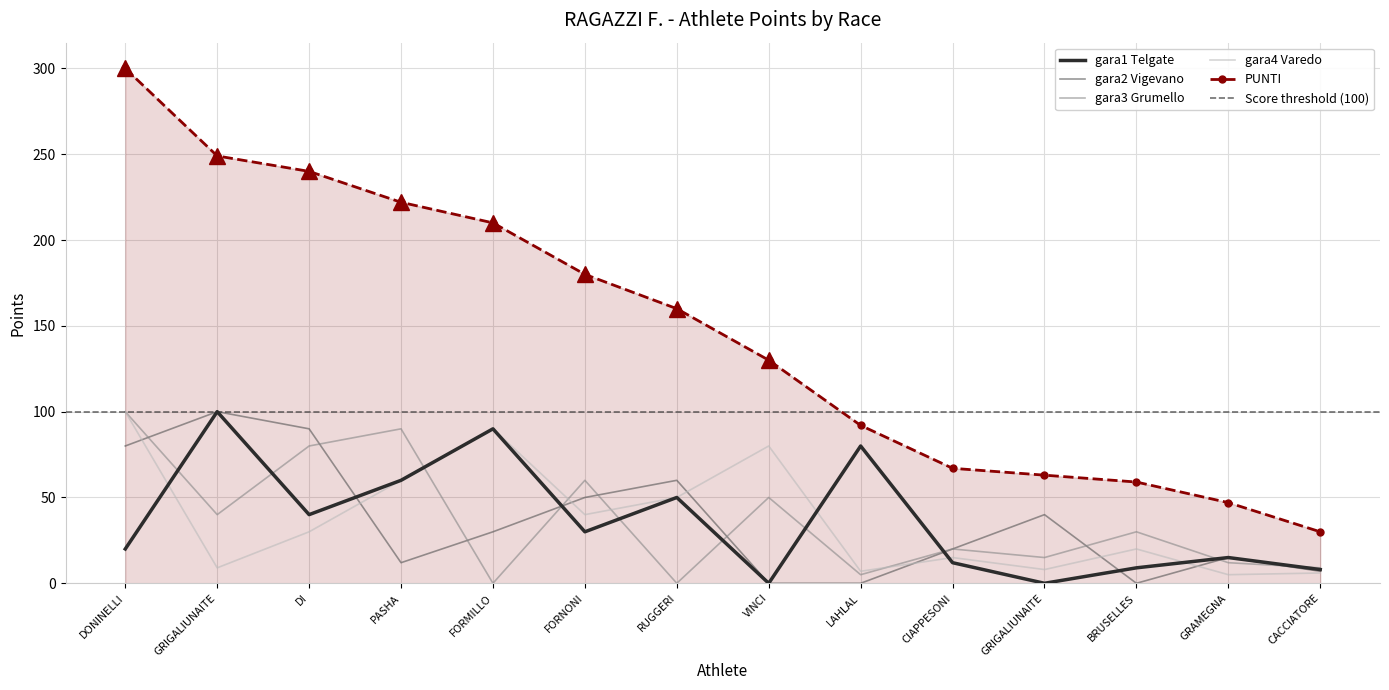

What is the total value across all series at LAHLAL?

184